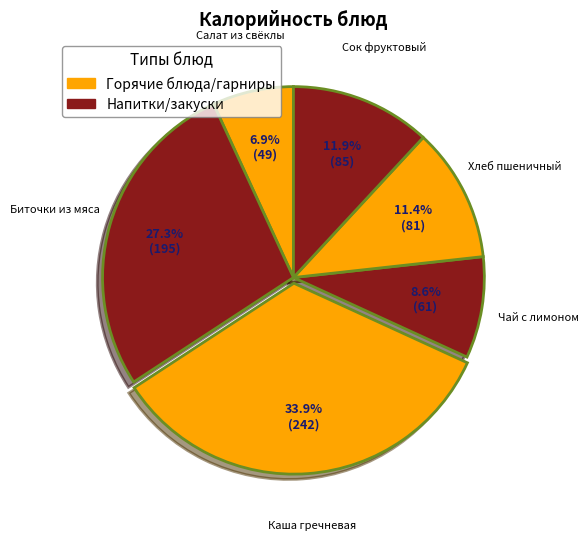

To the nearest percent, what is the average slice percentage?

17%